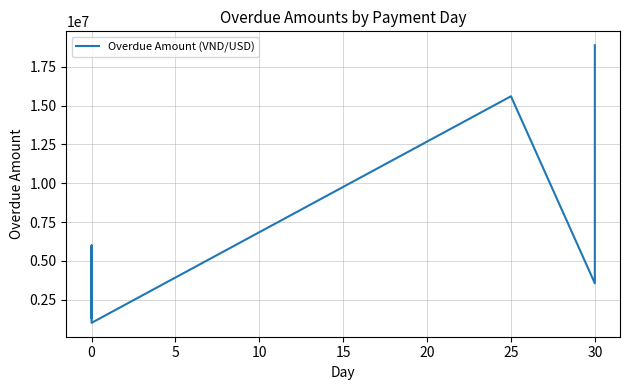

The chart shows a value of 26323814 at 30. True or false?

False